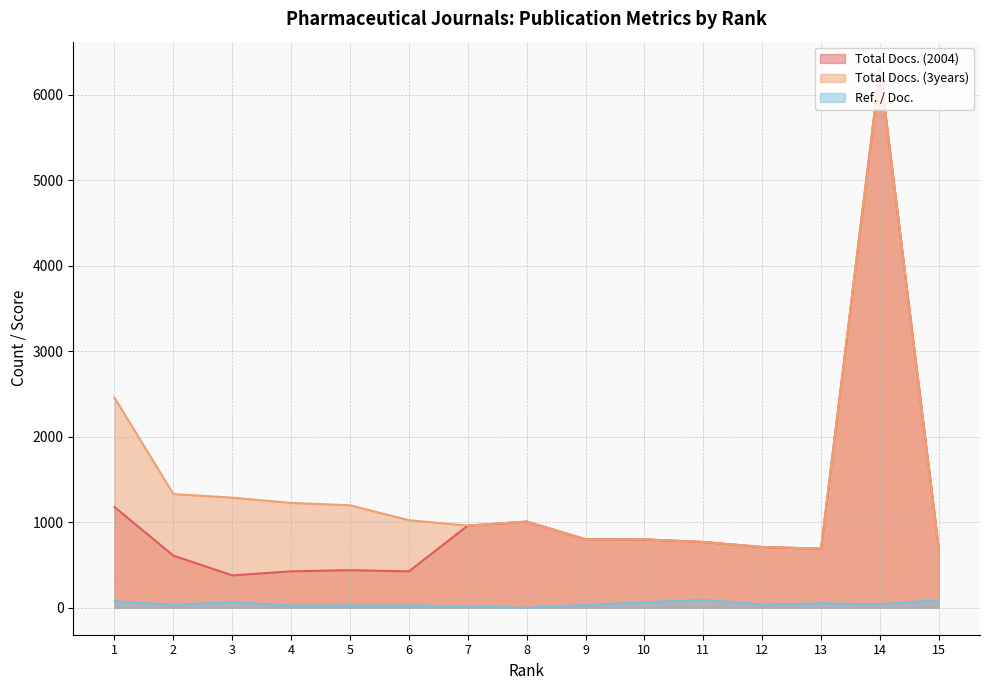

Rank the series at 2 from lowest to highest value.

Ref. / Doc., Total Docs. (2004), Total Docs. (3years)